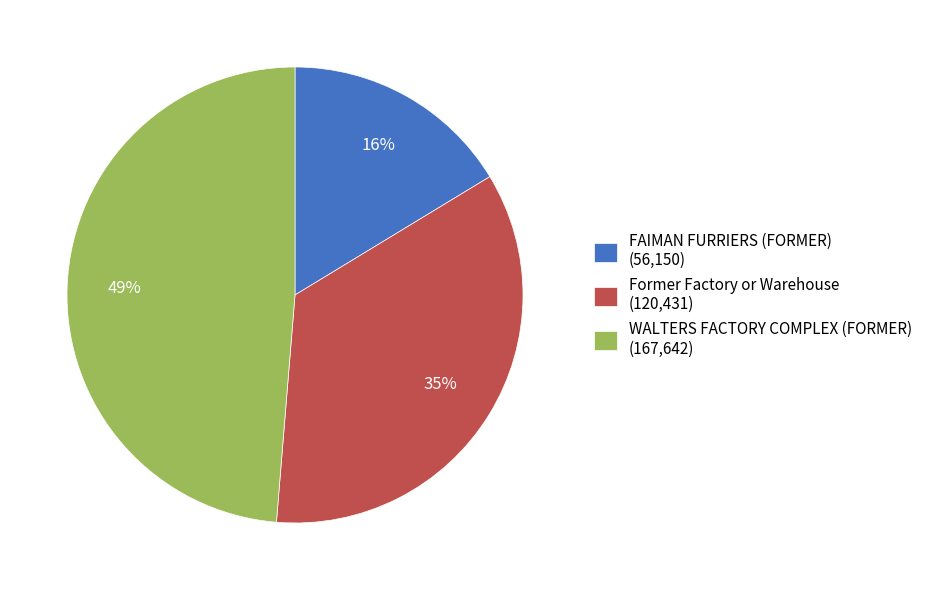

Is the sum of Former Factory or Warehouse and FAIMAN FURRIERS (FORMER) greater than half?

Yes